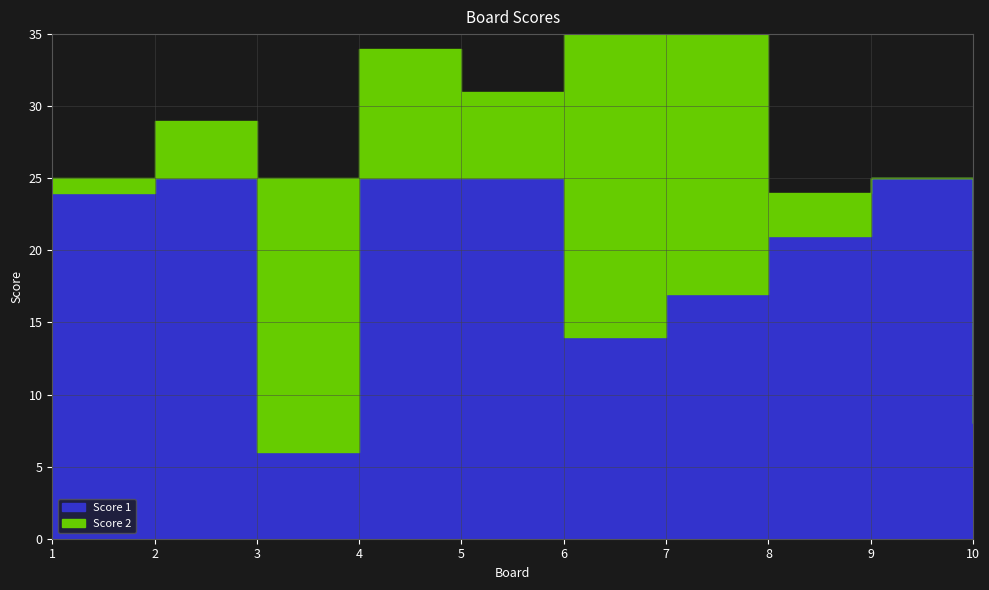

Rank the categories by Score 1 value from lowest to highest.

3, 10, 6, 7, 8, 1, 2, 4, 5, 9